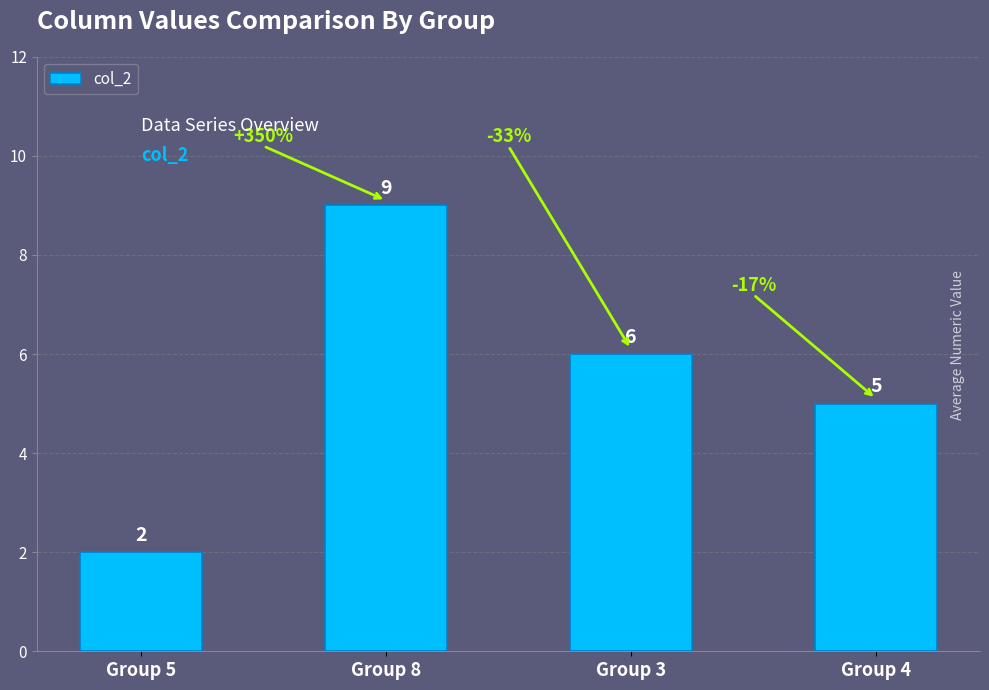

What is the approximate value at Group 5?

2